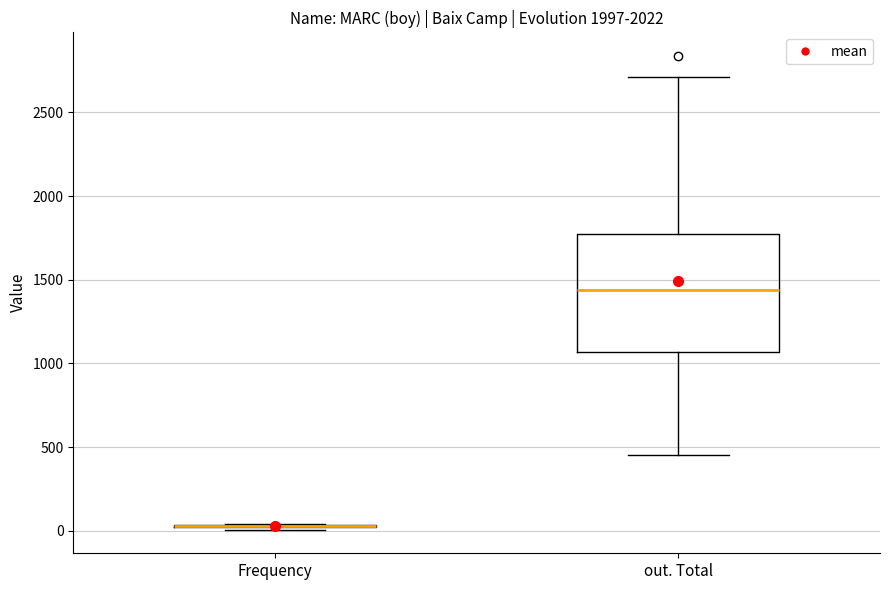

Comparing the boxes themselves (not the whiskers), which one is the tallest?

out. Total